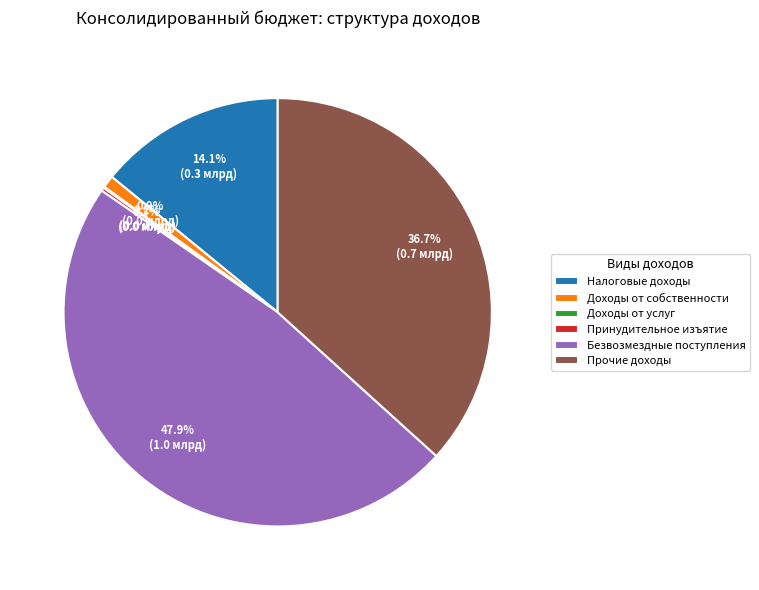

Which has a higher value, Доходы от собственности or Безвозмездные поступления?

Безвозмездные поступления